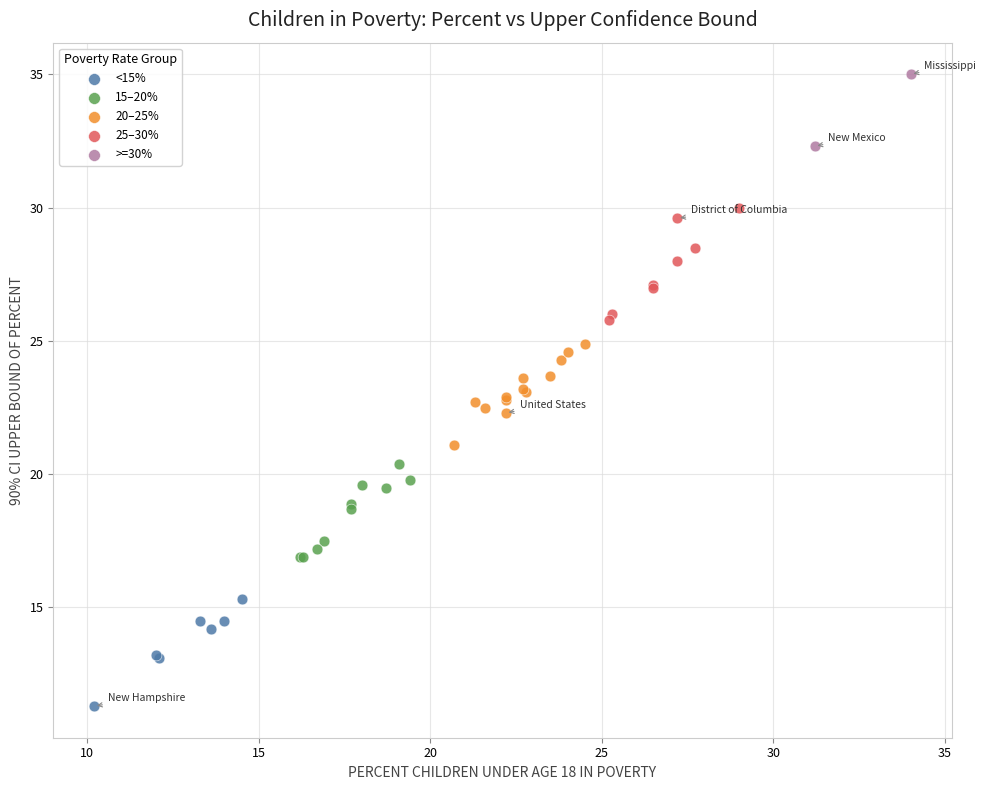

Which series reaches the maximum Y coordinate?

>=30%